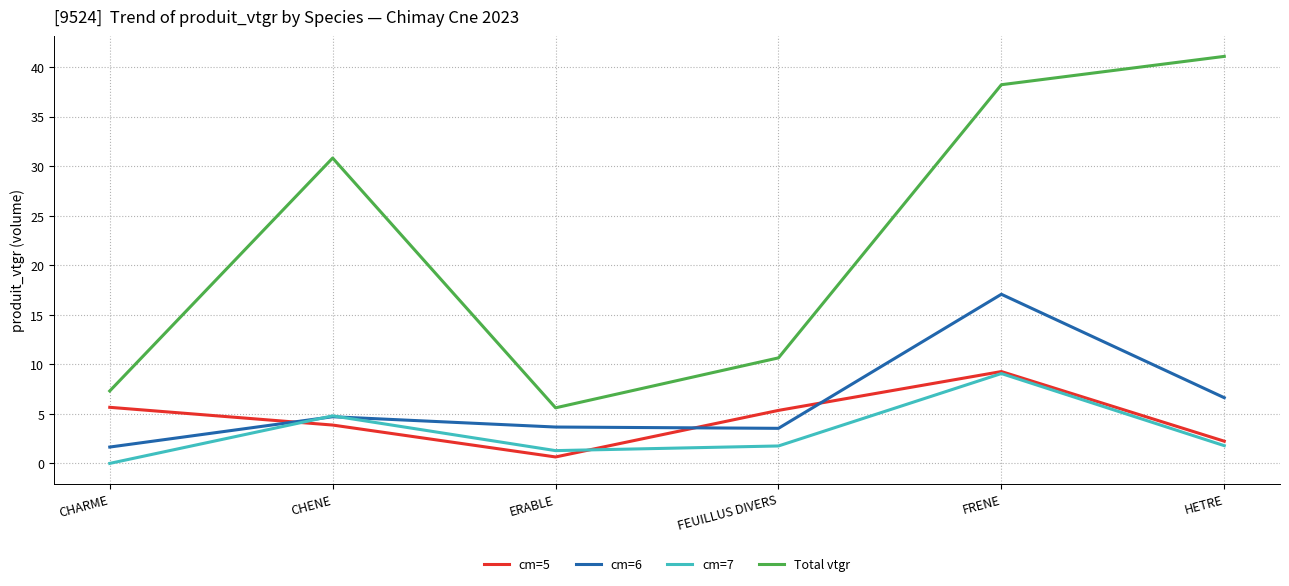

What are all the series names shown in the legend?

cm=5, cm=6, cm=7, Total vtgr